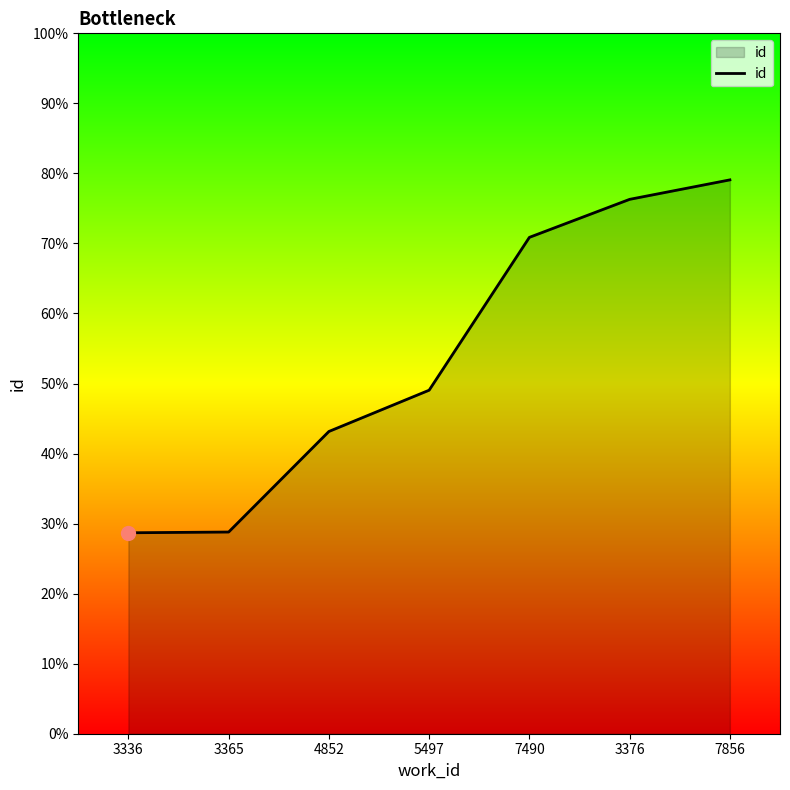

Which category has the lowest value across all series?

3336